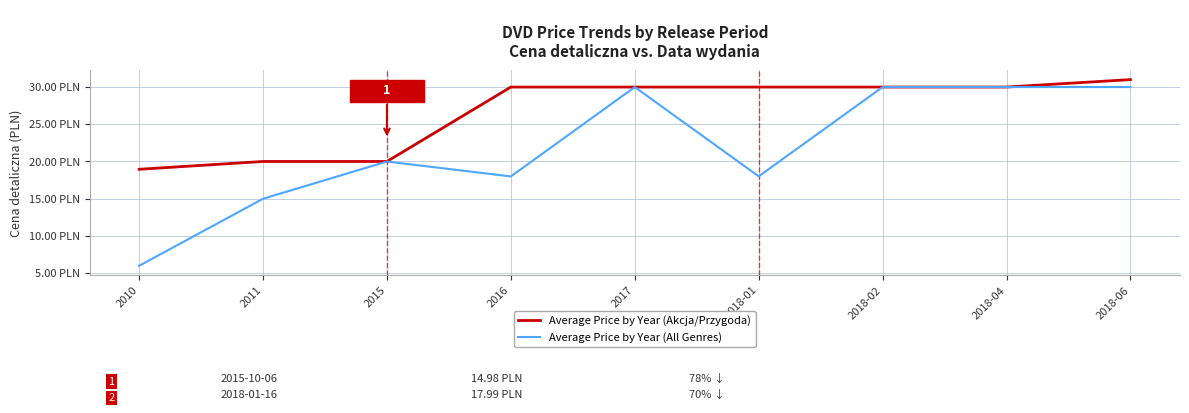

Does the chart display data point markers on the line(s)?

No